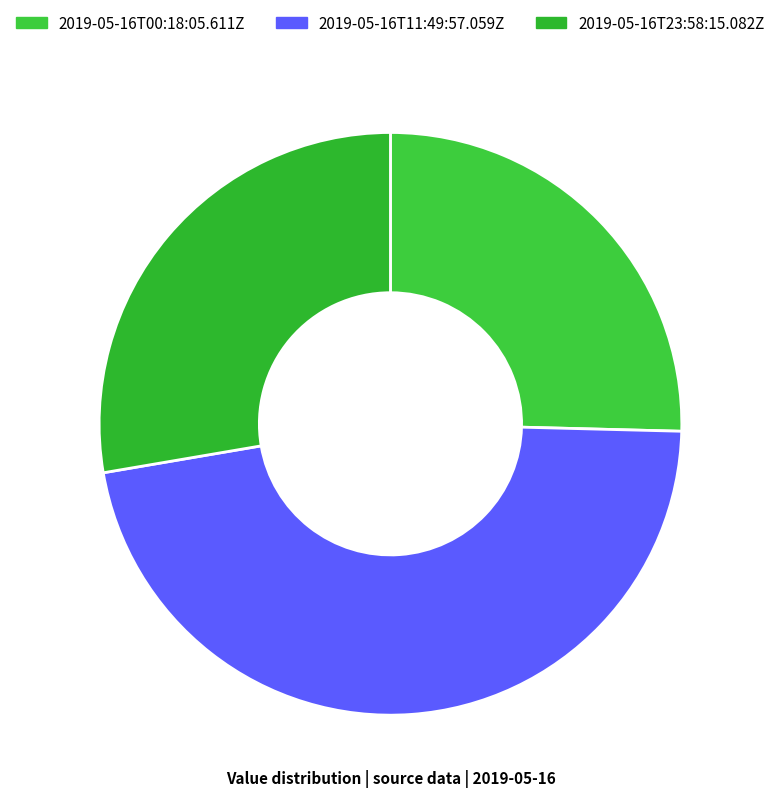

How many segments does this pie chart have?

3